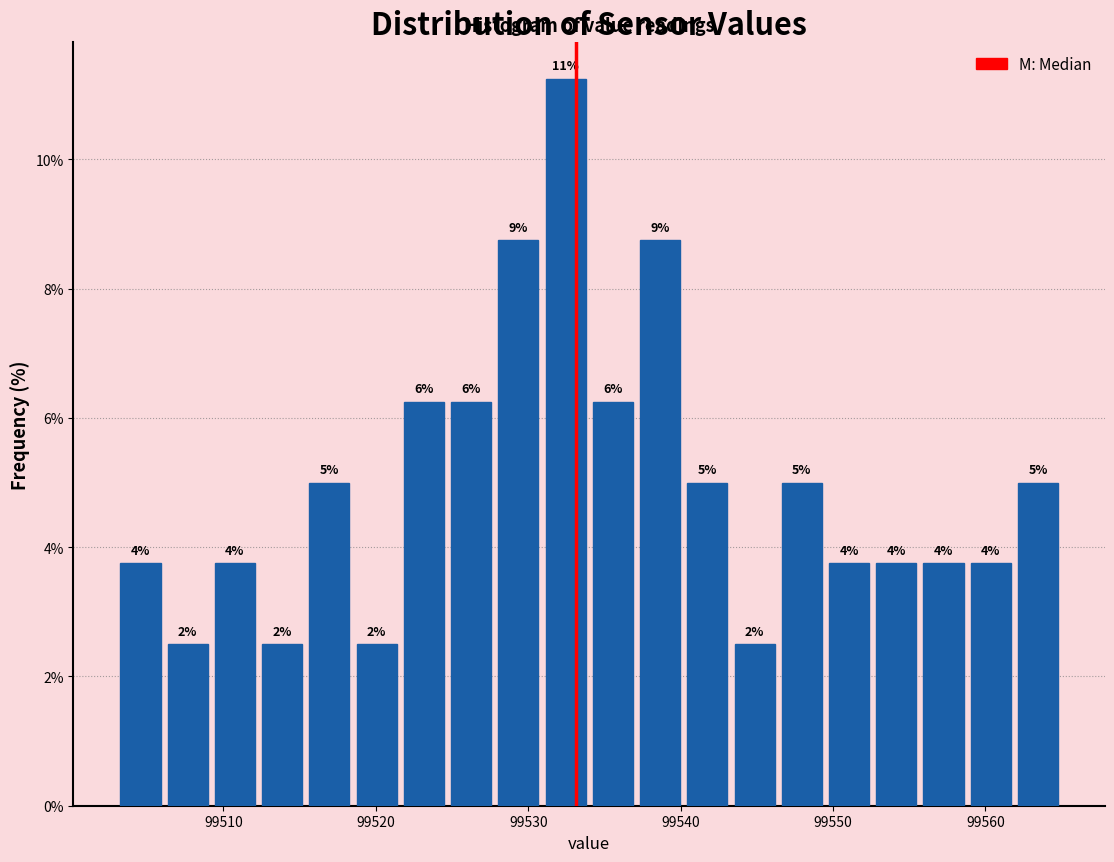

Read against the x-axis, roughly where is the centre of the tallest bar?

99532